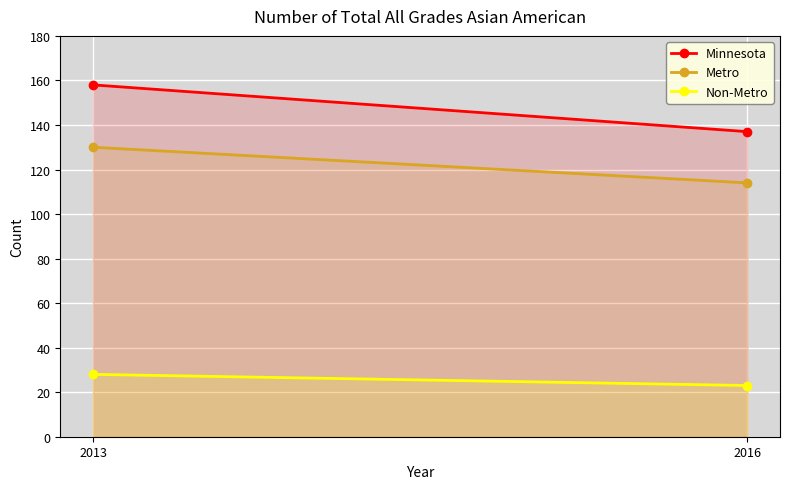

The value of Non-Metro at 2013 is 28. True or false?

True